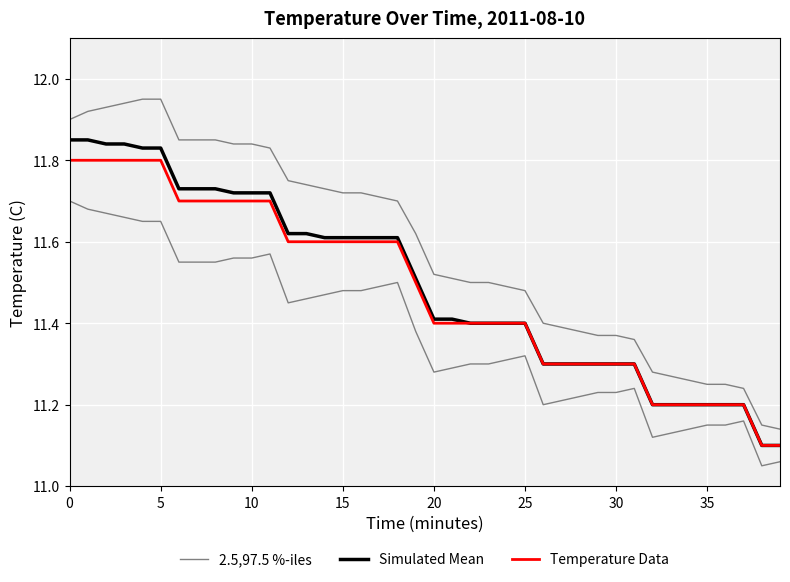

True or false: Simulated Mean and 2.5,97.5 %-iles intersect in this chart.

False